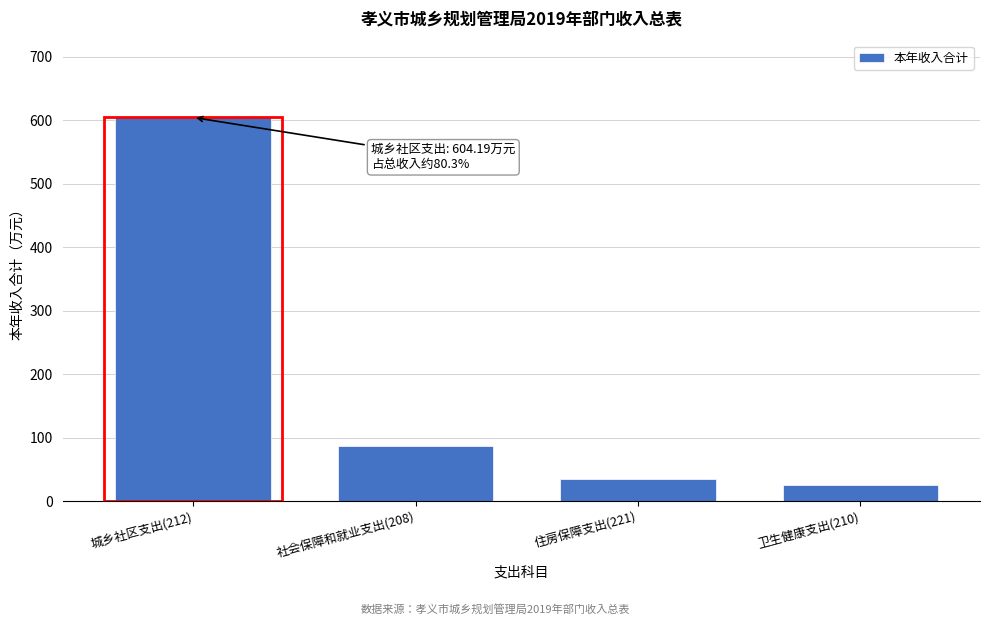

Reading left to right, transcribe all the data shown in this chart.

城乡社区支出(212)=604.2	社会保障和就业支出(208)=87.1	住房保障支出(221)=34.9	卫生健康支出(210)=26.1